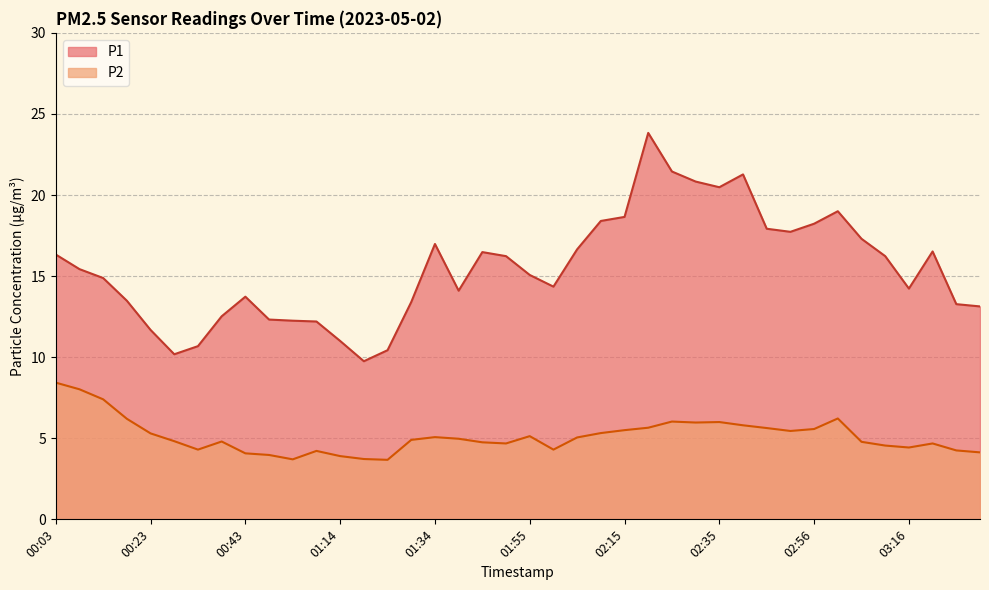

Rank the series by their maximum value, from highest to lowest.

P1, P2